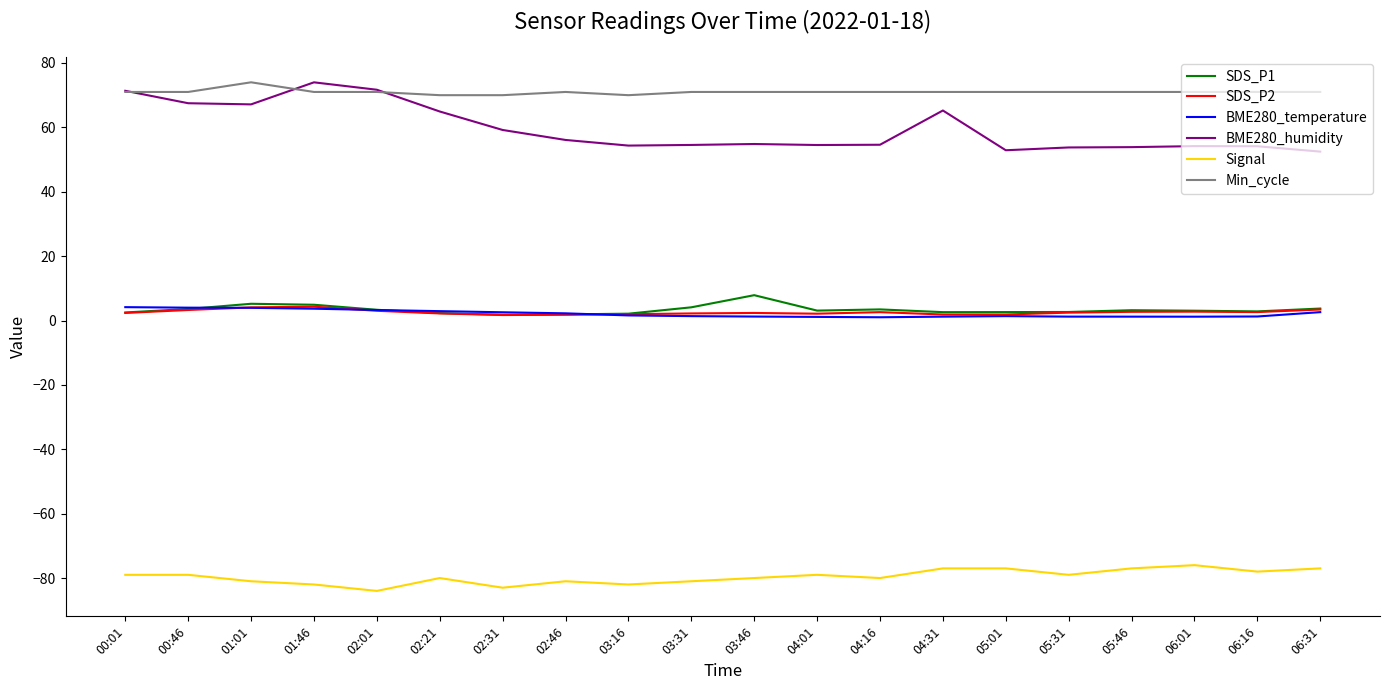

True or false: Signal has a value of -145.5 at 03:31.

False